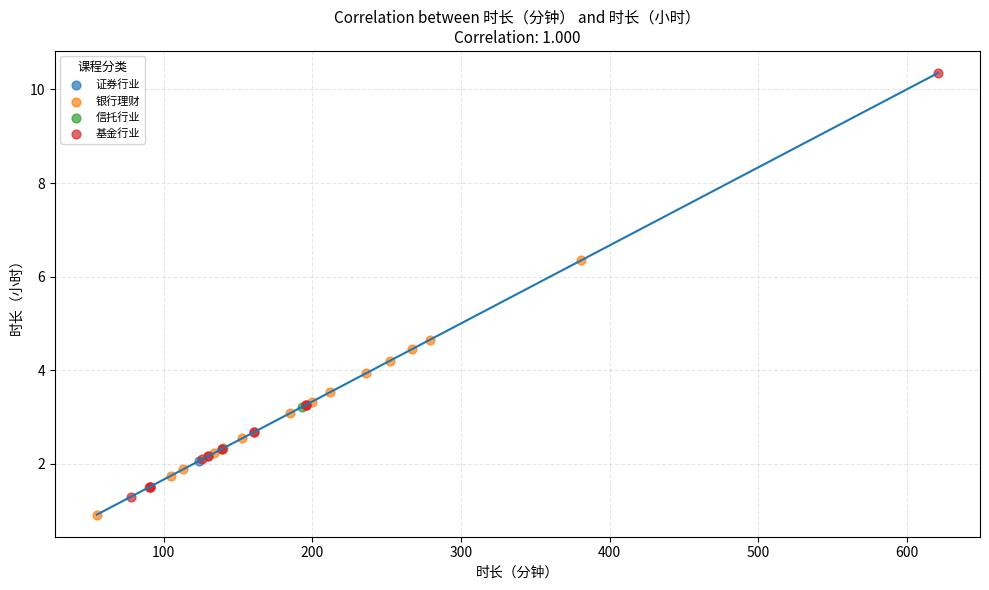

What are all the series names shown in the legend?

银行理财, 证券行业, 基金行业, 信托行业